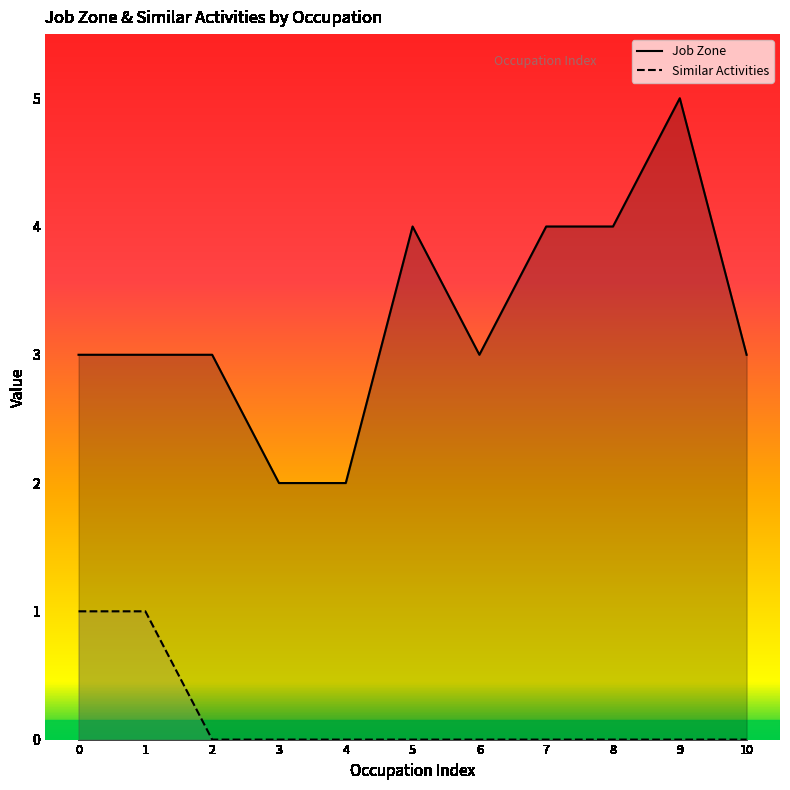

Which series has the widest spread of values?

Job Zone